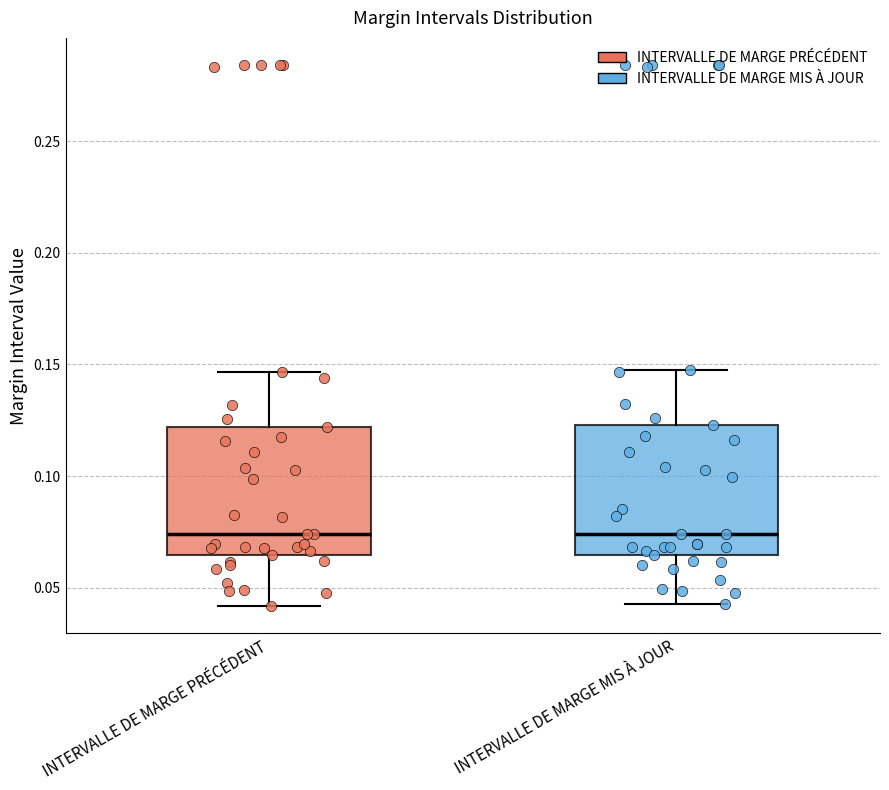

Where is the lower edge of the box for INTERVALLE DE MARGE MIS À JOUR on the y-axis? The values are not printed on the chart, so give them approximately, as read against the axis.

0.065